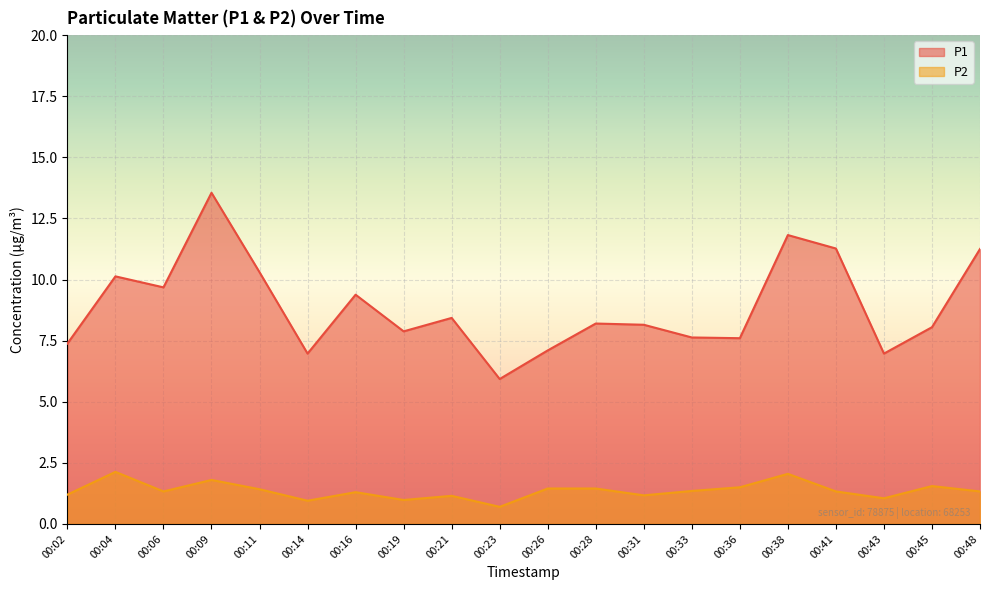

Is it true that P2 equals 1.0 at 00:23?

False